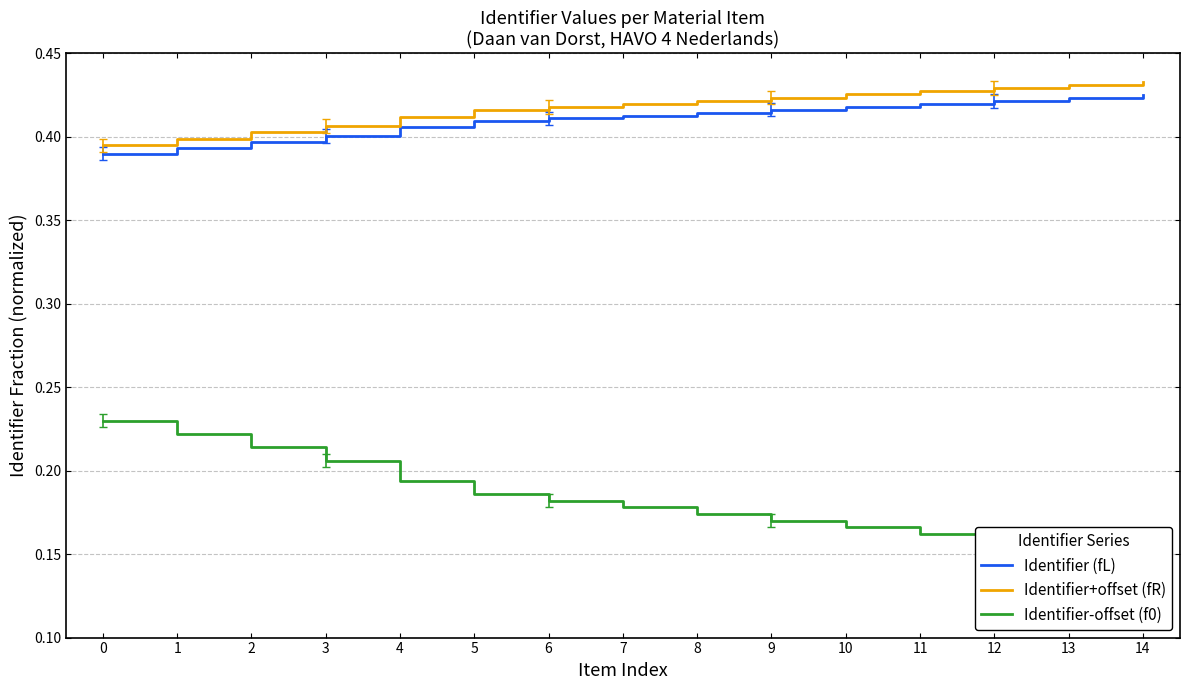

How many lines are shown in the chart?

3